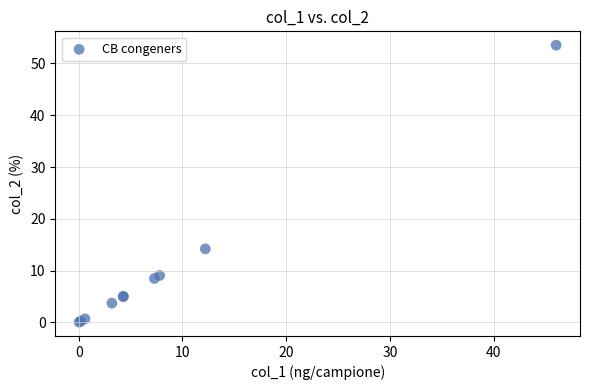

What Y value in the scatter plot is closest to 26?

14.2